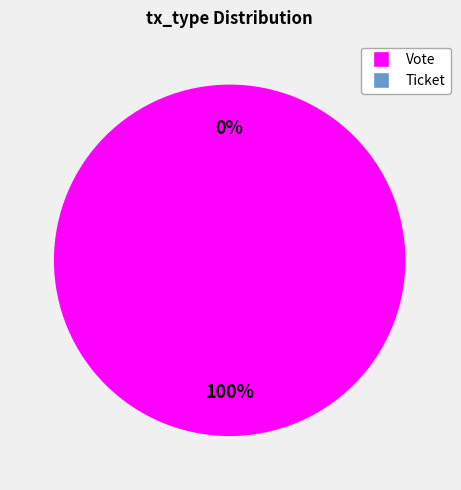

Between Vote and Ticket, which is larger?

Vote